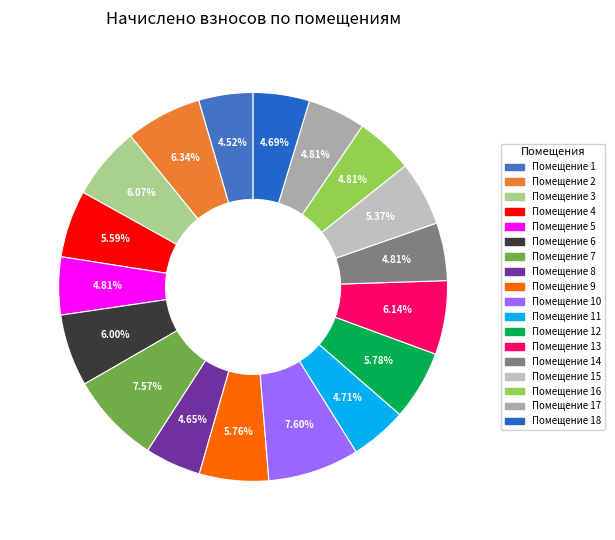

Count the number of slices in the pie.

18